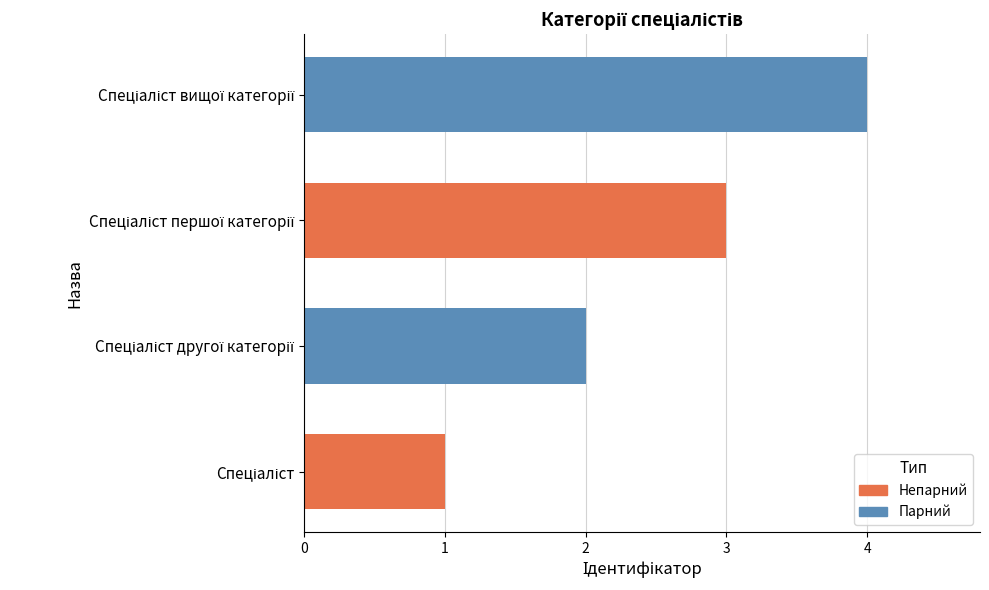

True or false: the data shows 4 at Спеціаліст вищої категорії.

True